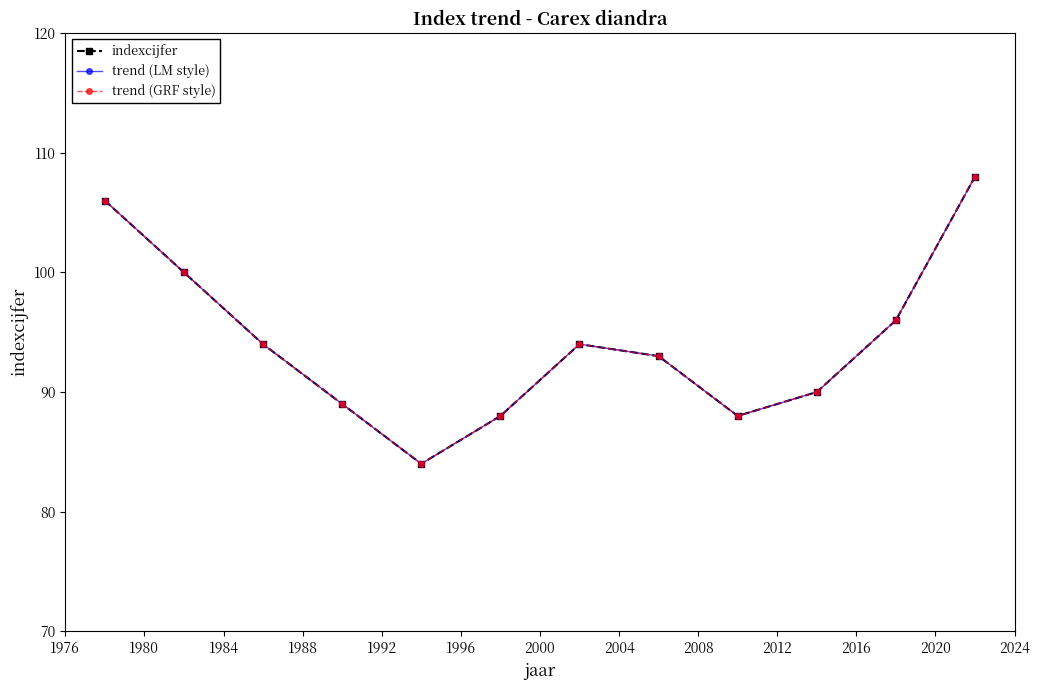

What is the maximum value shown in the chart?

108